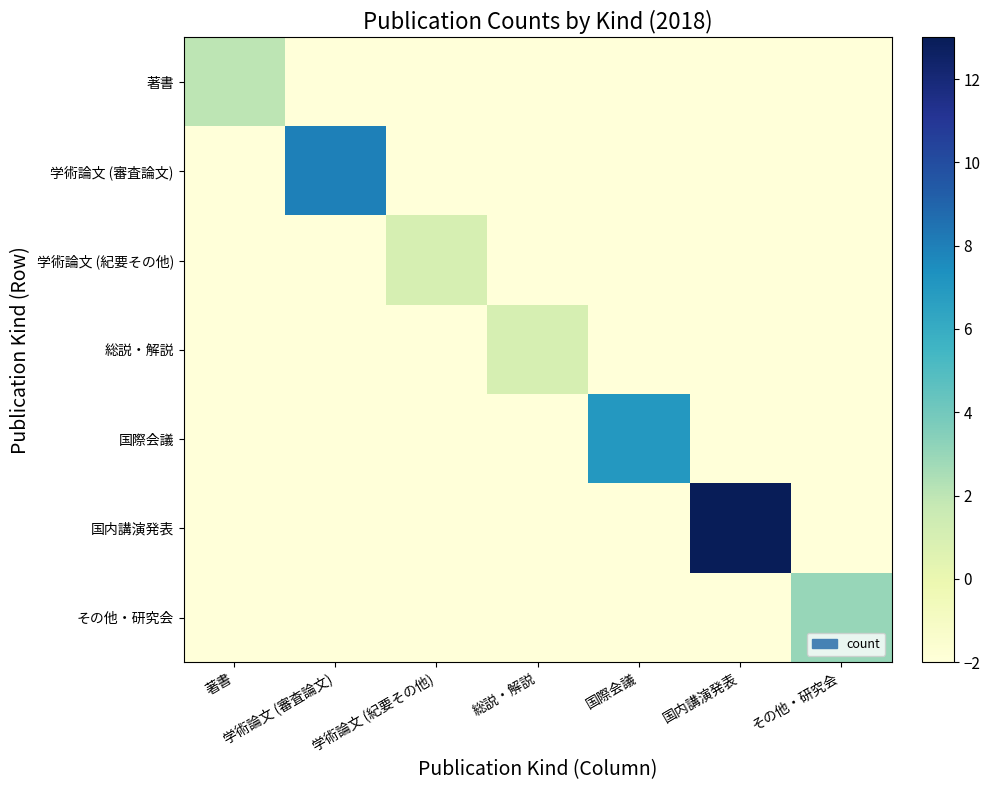

What is the total value across all series at 国際会議?

-5